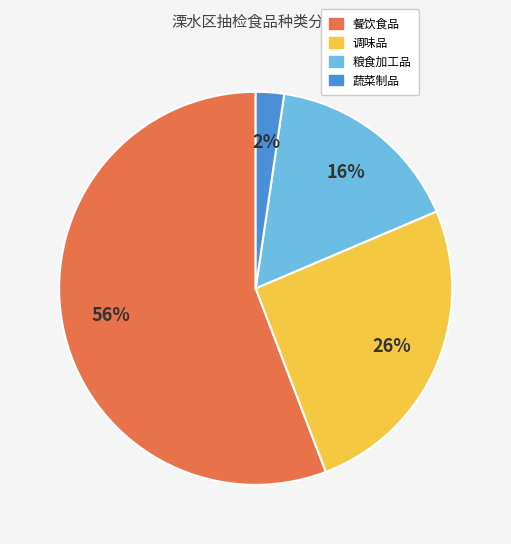

Is the sum of 餐饮食品 and 蔬菜制品 greater than half?

Yes